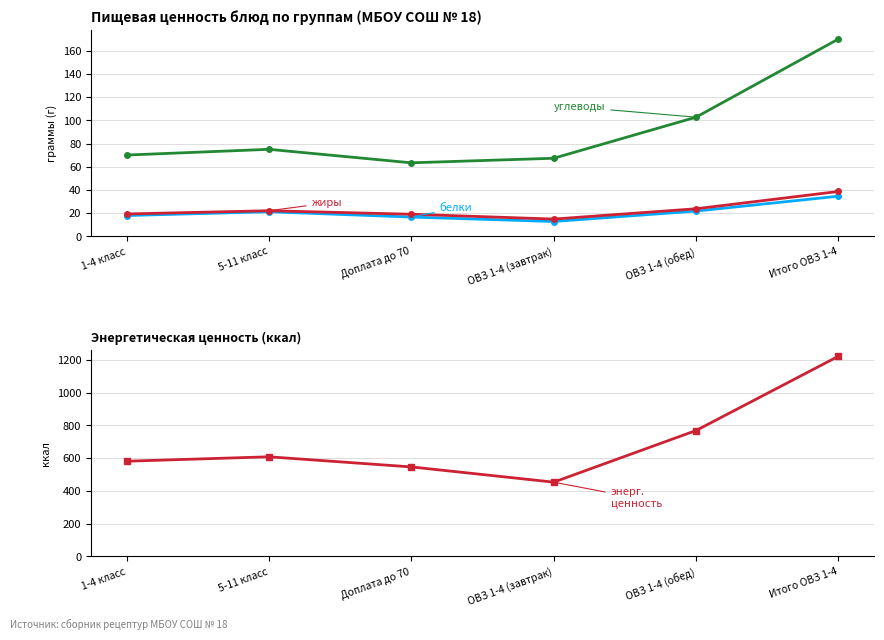

True or false: Углеводы (У) has more than 1 points higher than both neighbors.

False